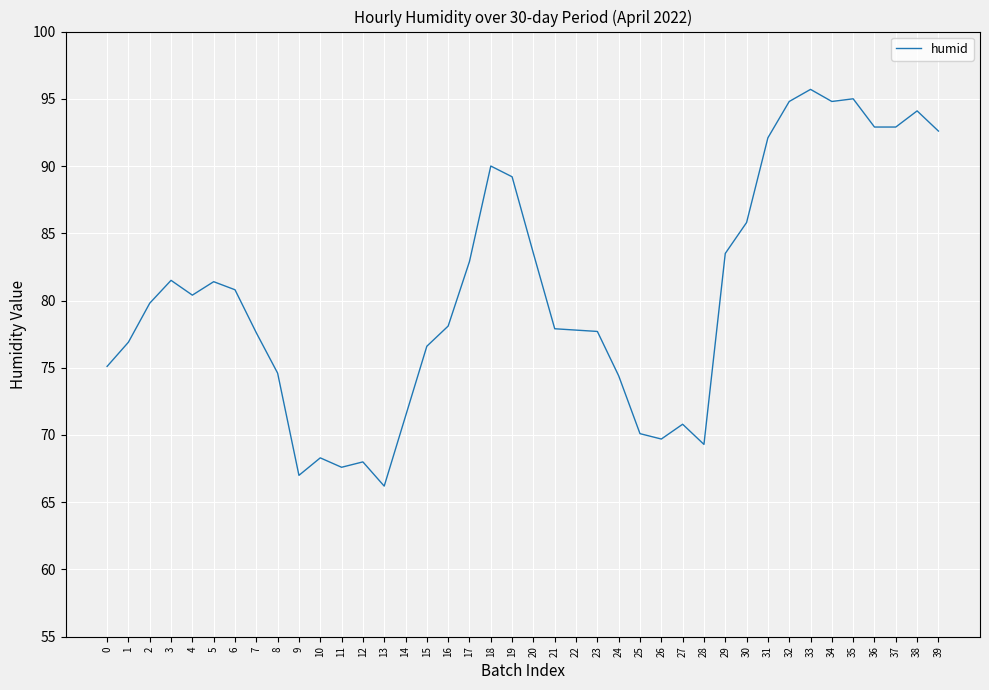

What is the sum of the values at 6 and 21?

158.7